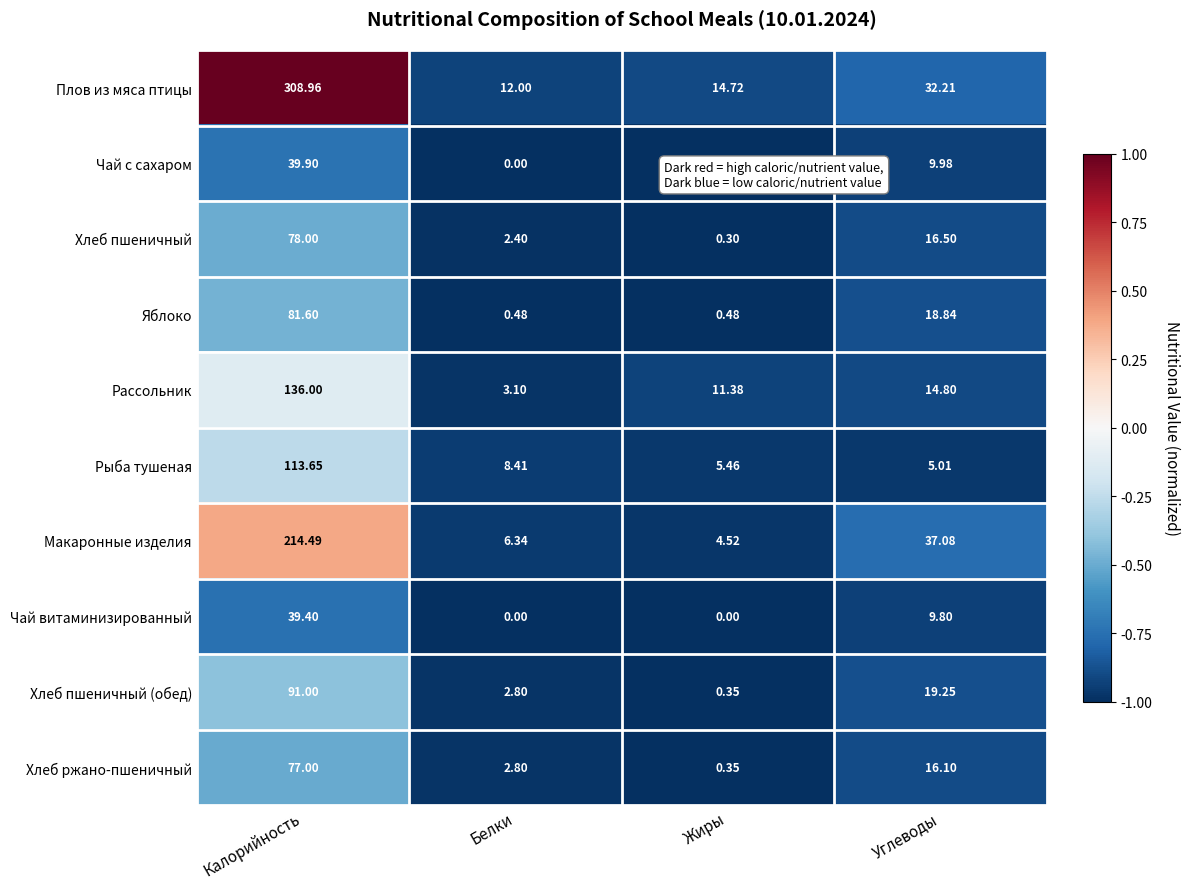

List the labels in order of Рассольник value, smallest first.

Белки, Жиры, Углеводы, Калорийность